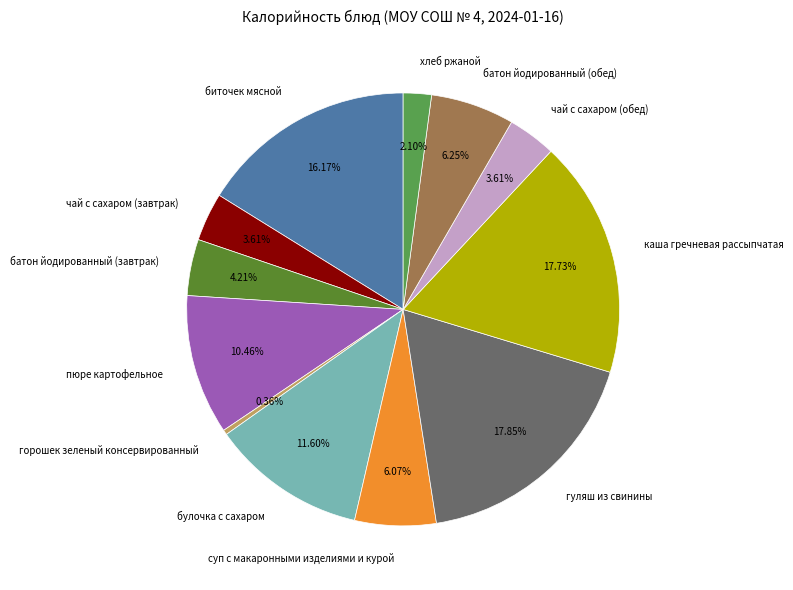

How many slices are in this pie chart?

12